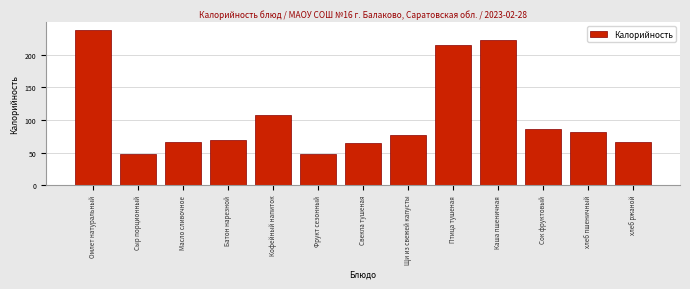

Which has a higher value, хлеб пшеничный or Фрукт сезонный?

хлеб пшеничный